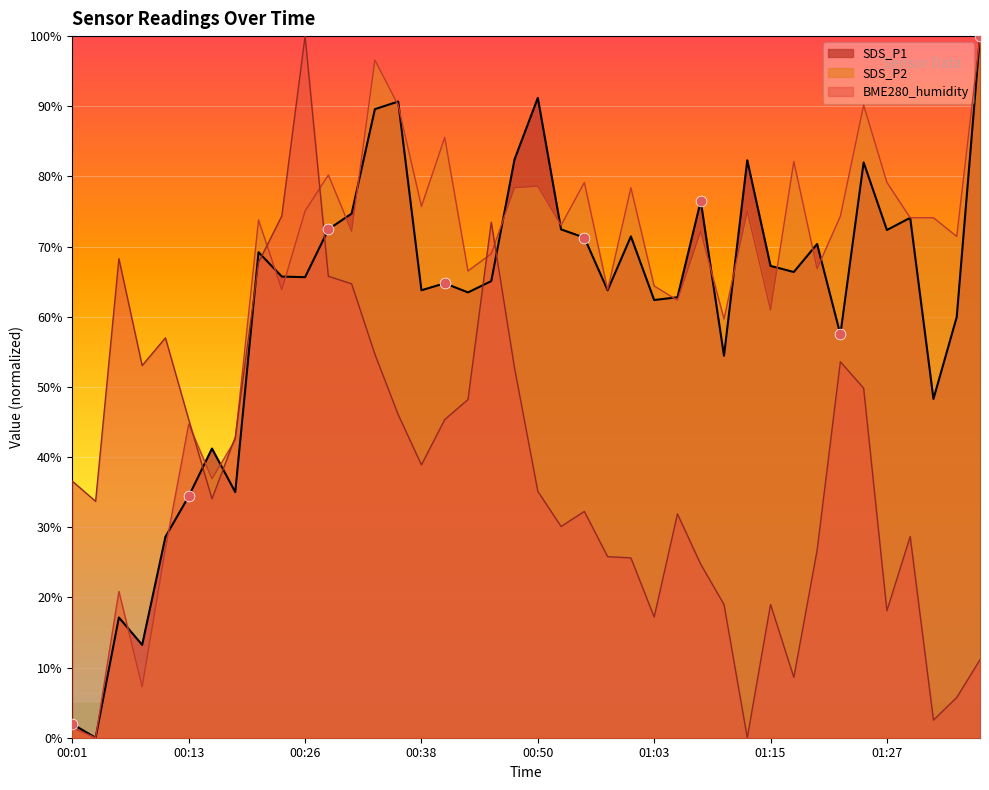

Is the value of SDS_P2 at 00:04 greater than the value of SDS_P1 at 01:00?

No